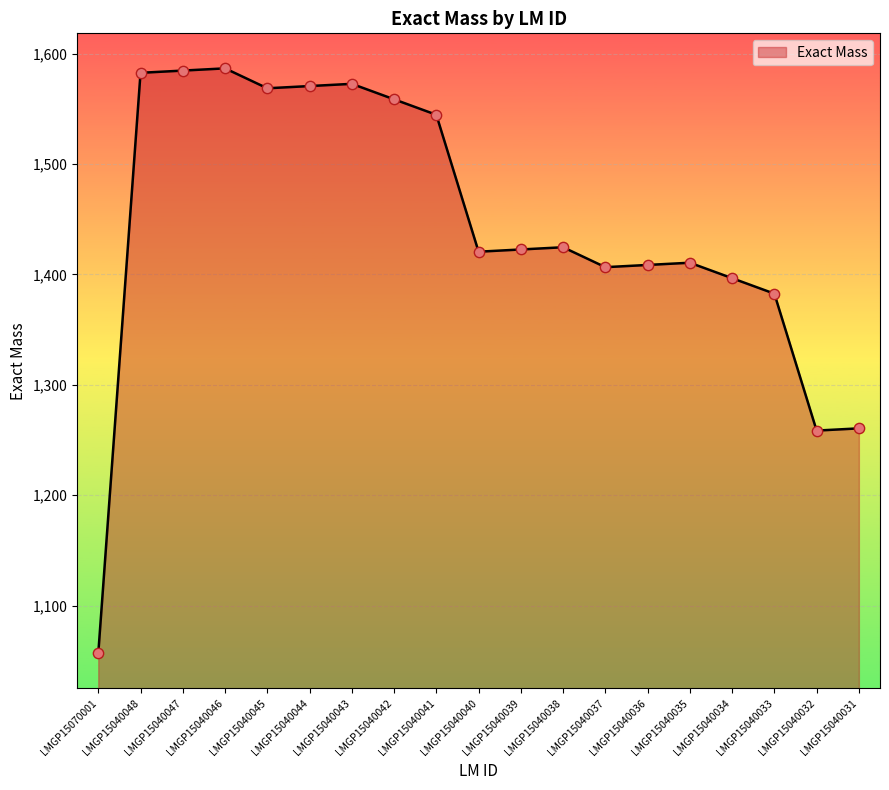

Between LMGP15040044 and LMGP15040035, which is larger?

LMGP15040044